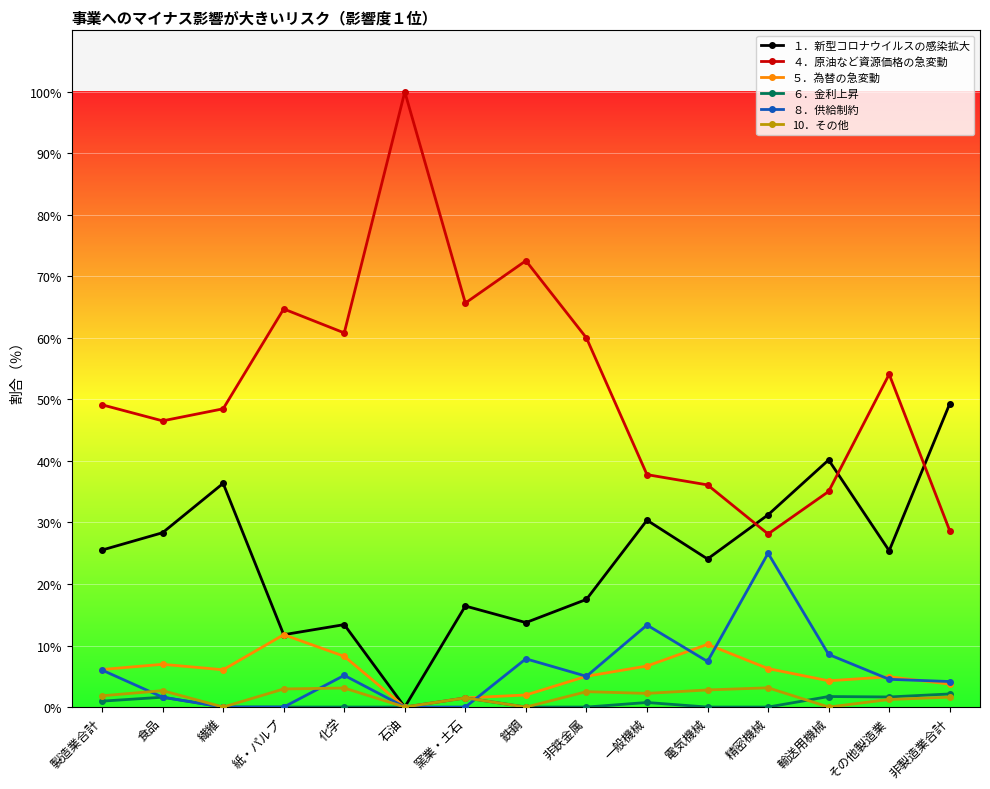

At how many categories does at least one series exceed 3?

15